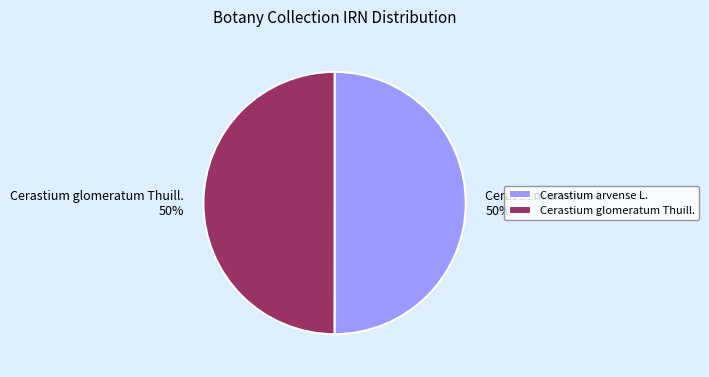

Count the number of slices in the pie.

2